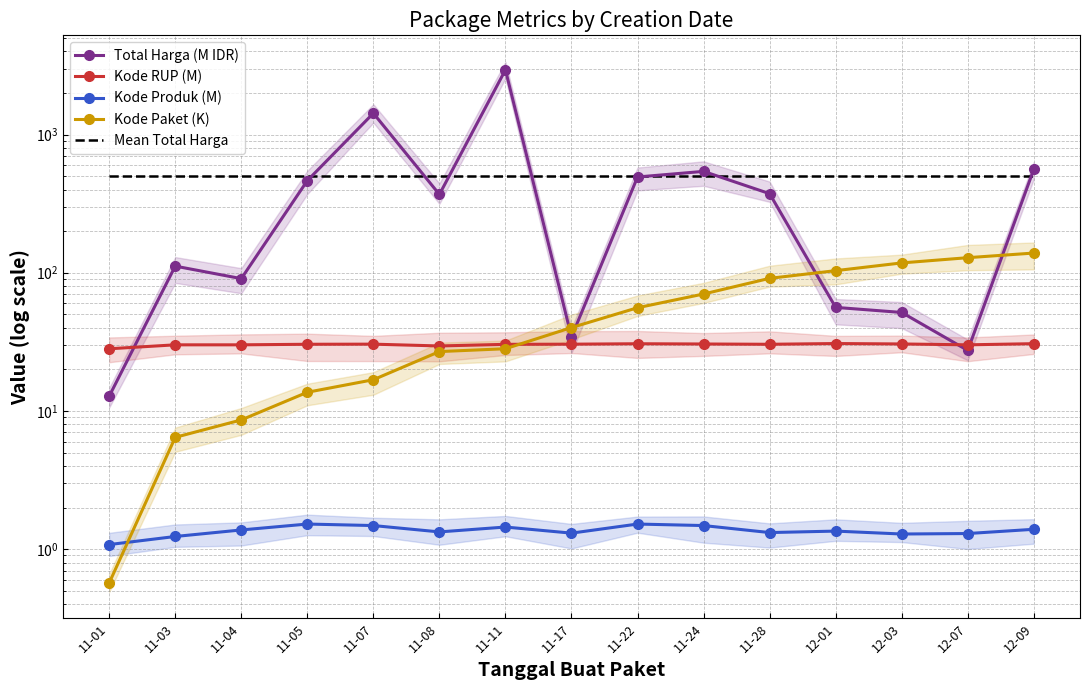

Rank the series by their maximum value, from highest to lowest.

Total Harga (M IDR), Mean Total Harga, Kode Paket (K), Kode RUP (M), Kode Produk (M)